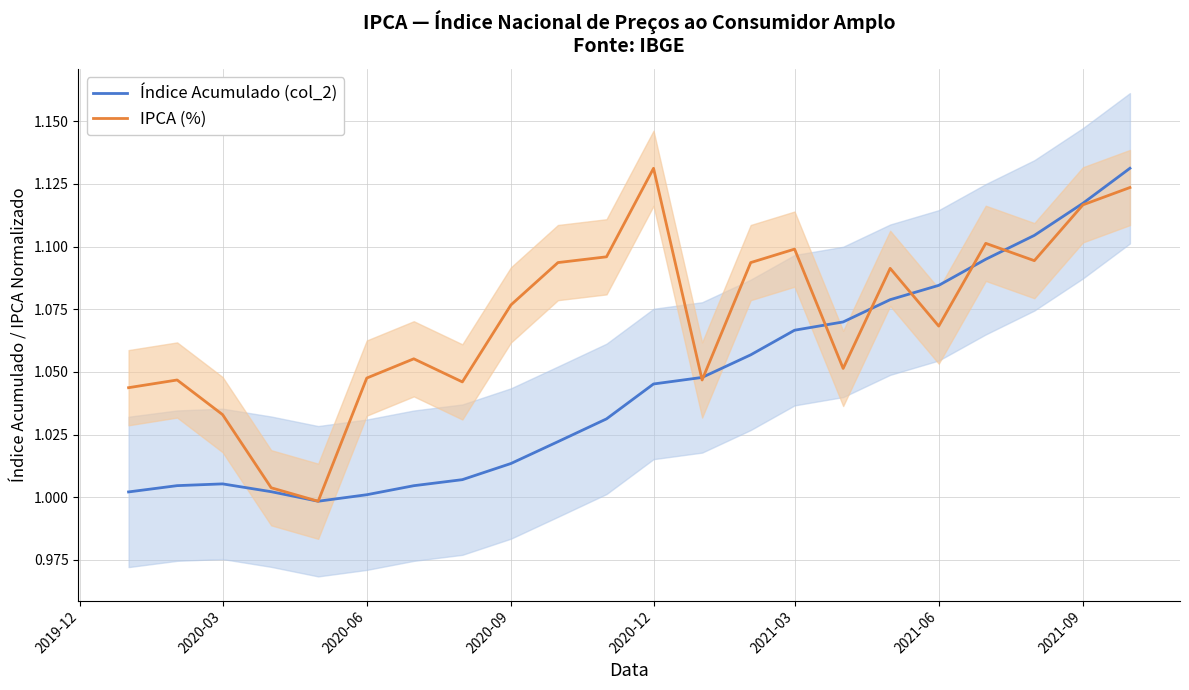

Is it true that Índice Acumulado (col_2) equals 1.6 at 2020-06?

False